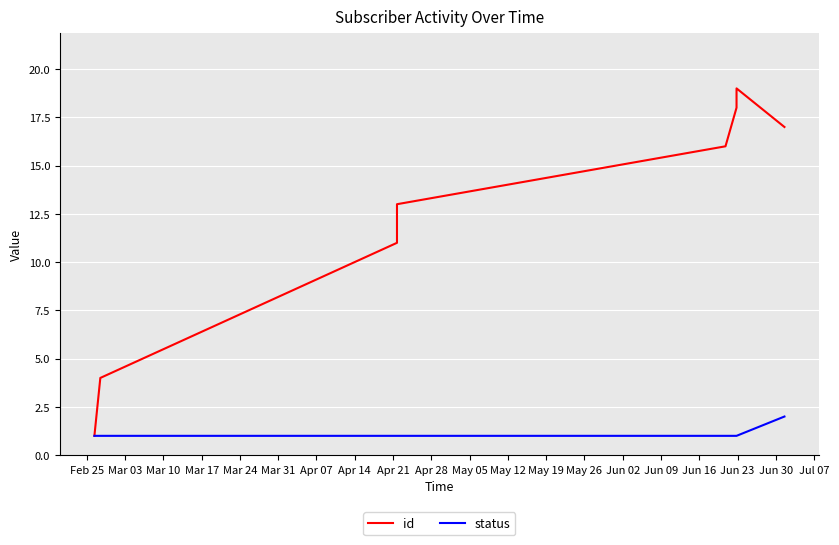

What are all the series names shown in the legend?

id, status